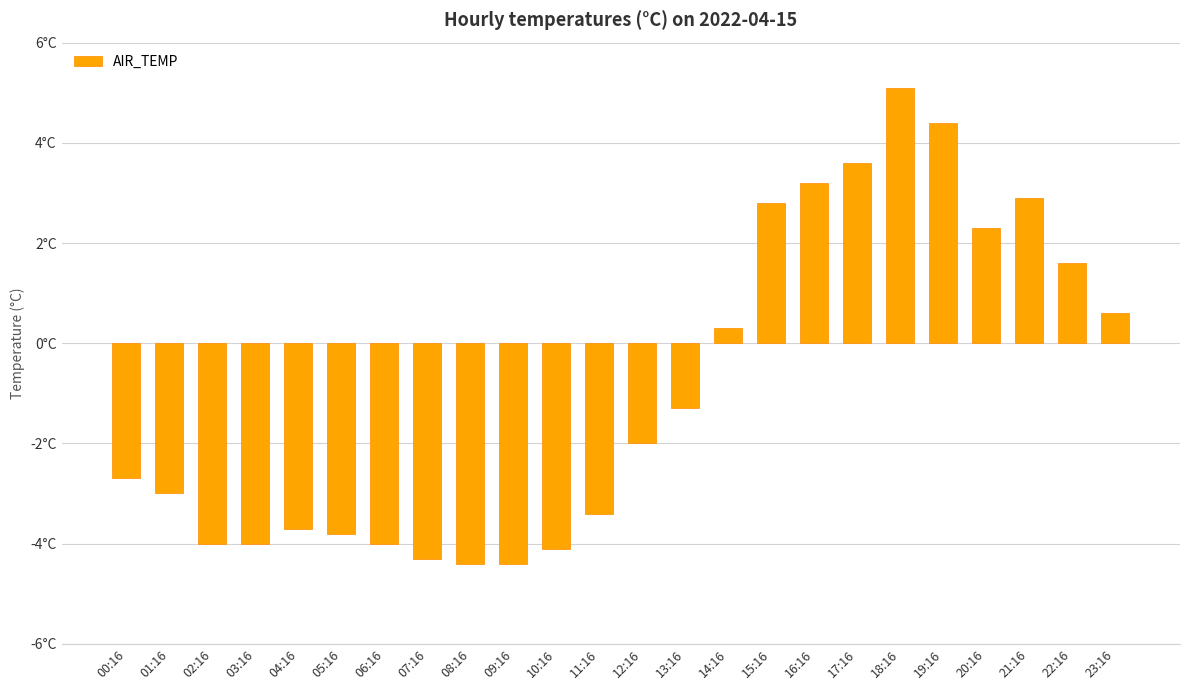

Rank the categories by value from highest to lowest.

18:16, 19:16, 17:16, 16:16, 21:16, 15:16, 20:16, 22:16, 23:16, 14:16, 13:16, 12:16, 00:16, 01:16, 11:16, 04:16, 05:16, 02:16, 03:16, 06:16, 10:16, 07:16, 08:16, 09:16